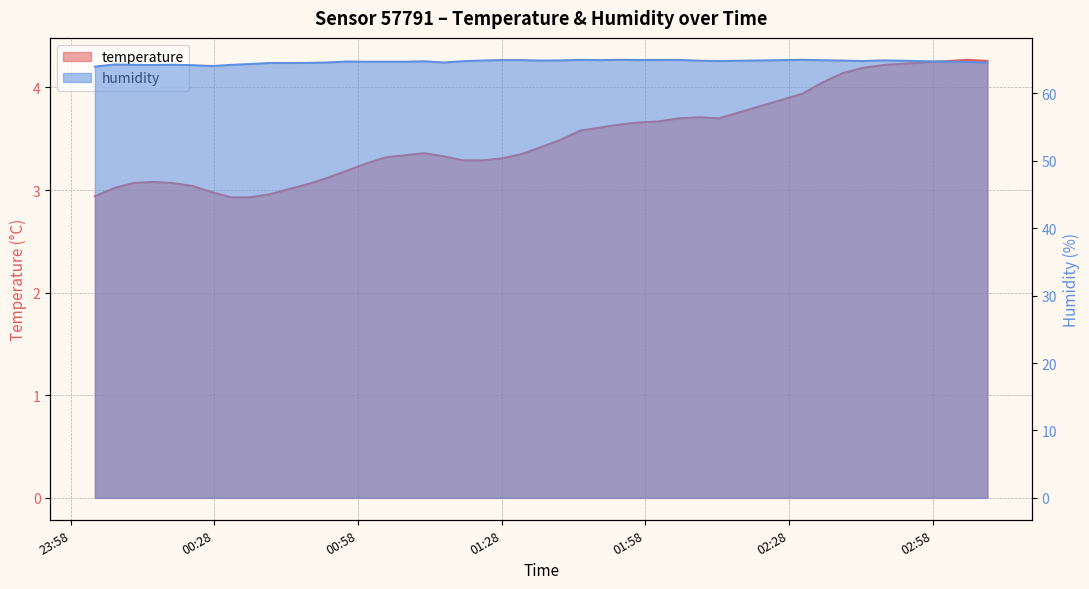

How many lines are shown in the chart?

2